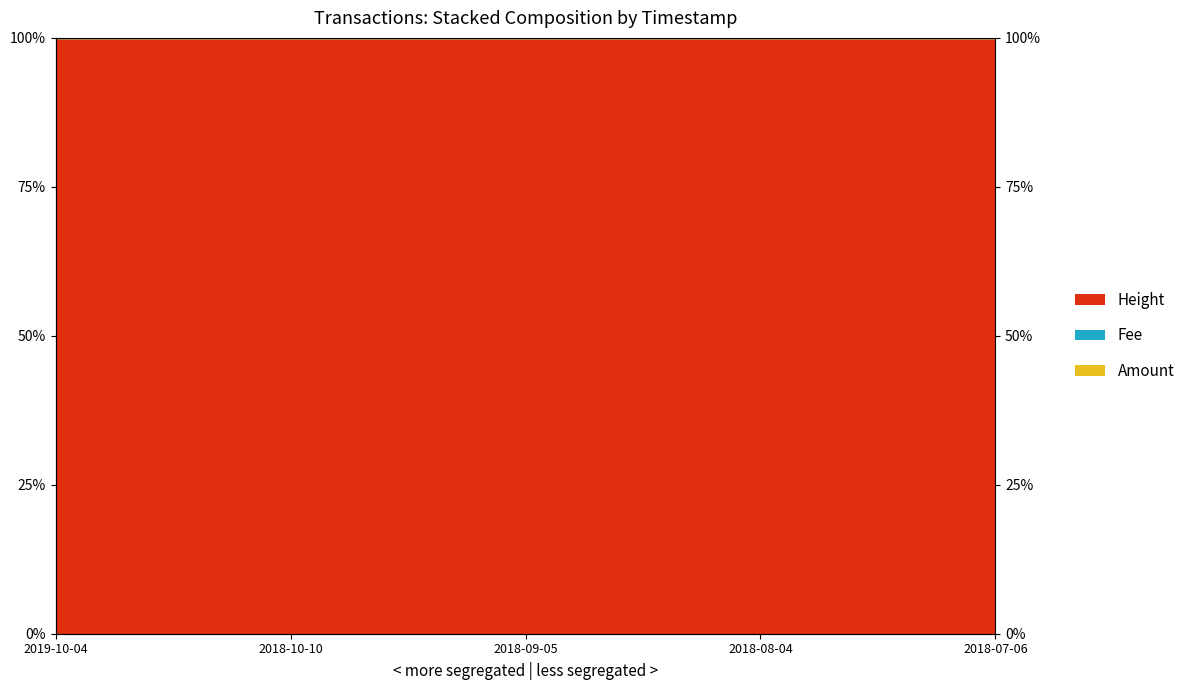

What is the average value of the Height series?

100.0